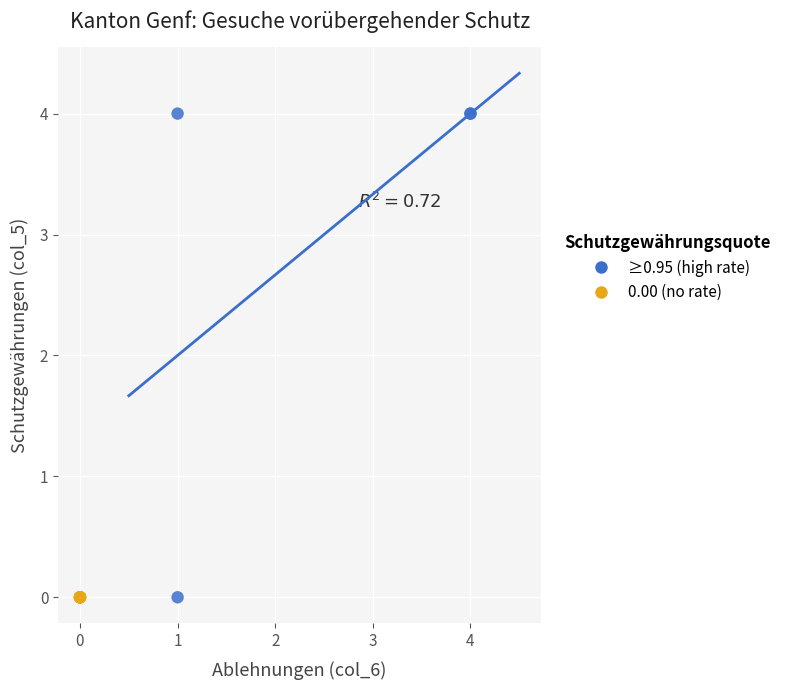

Which series reaches the maximum Y coordinate?

≥0.95 (high rate)